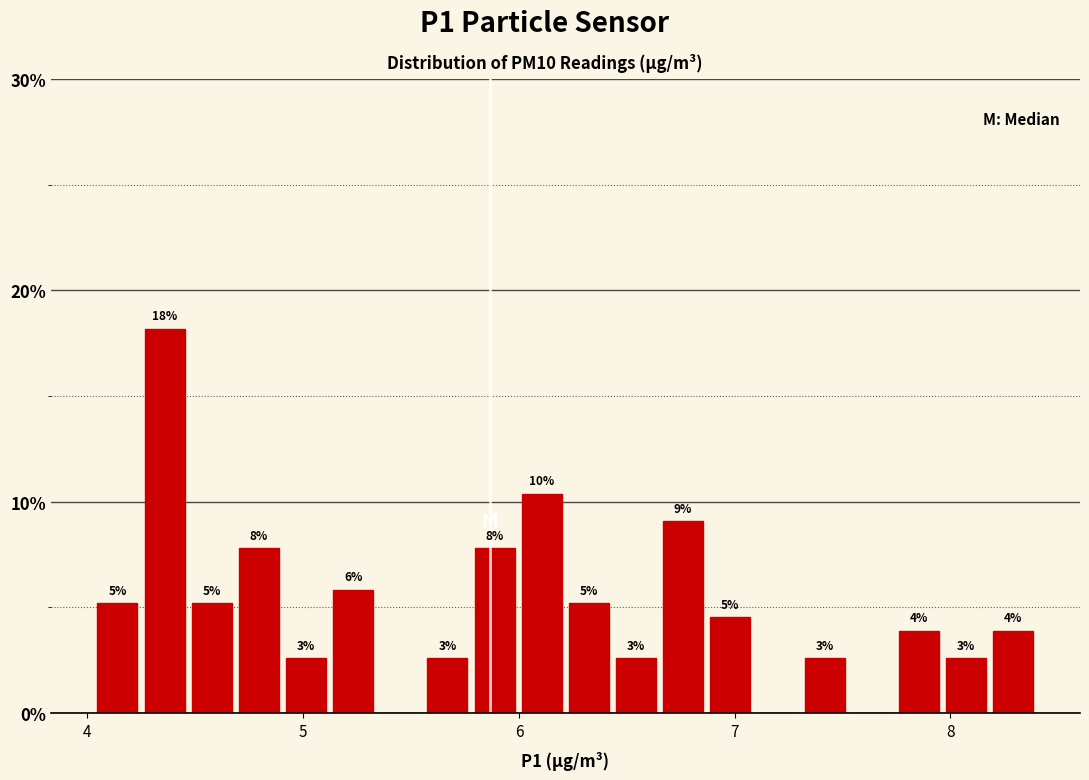

Read against the x-axis, roughly where is the centre of the tallest bar?

4.4